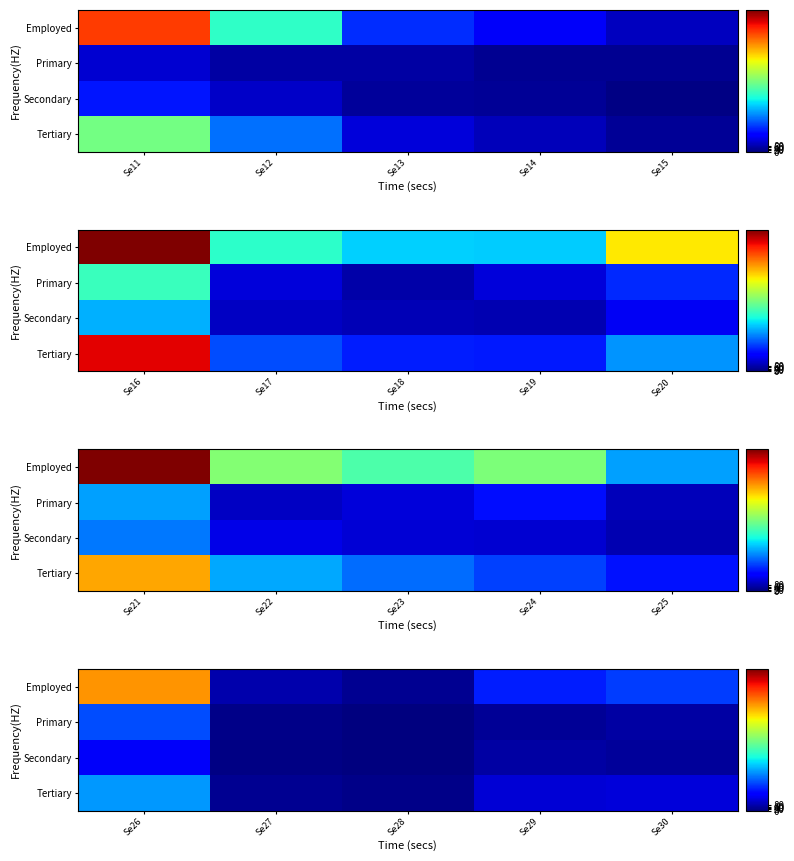

Which category has the highest value across all series?

Se26